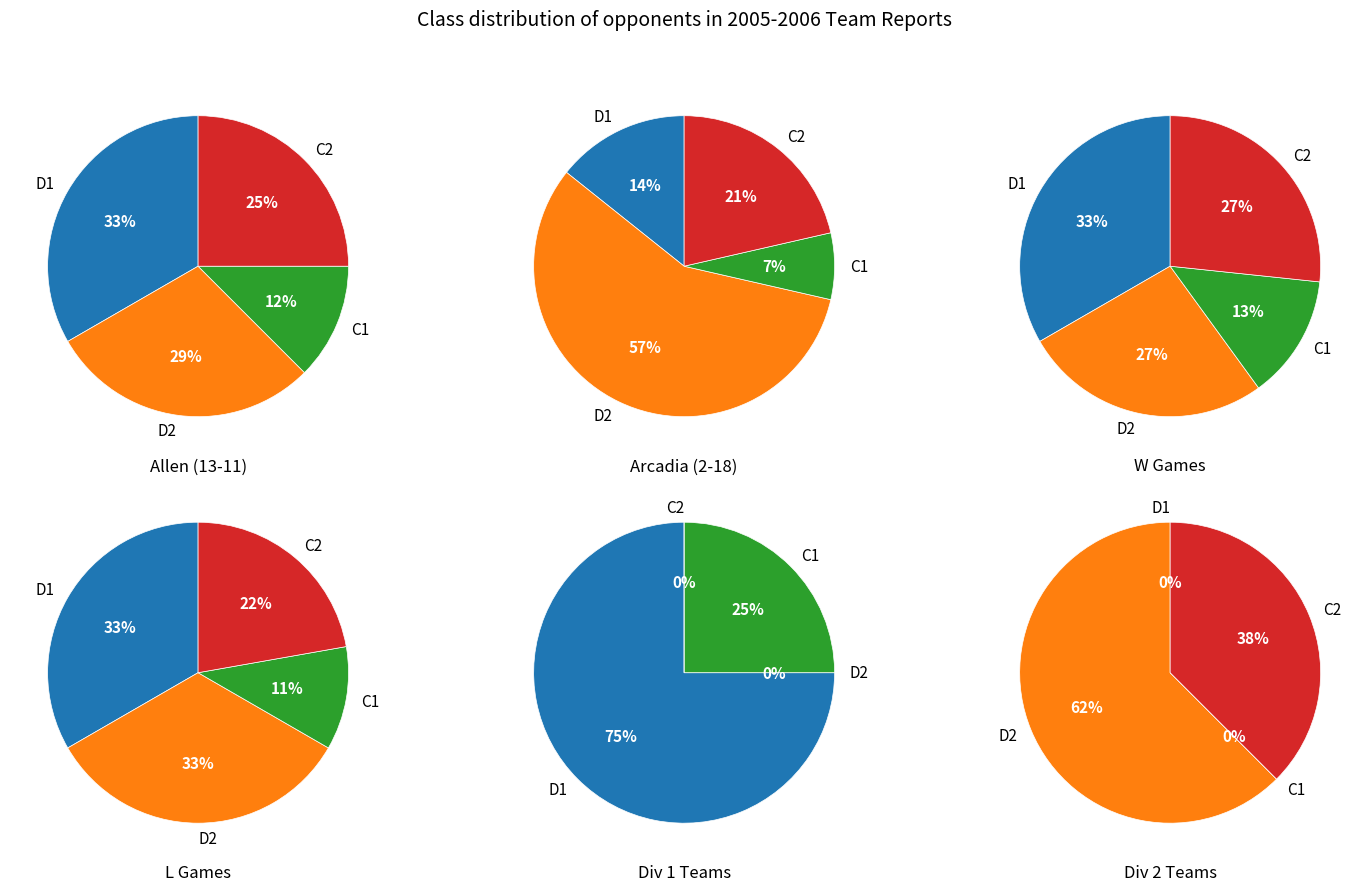

What percentage is the D2 slice, to the nearest percent?

29%